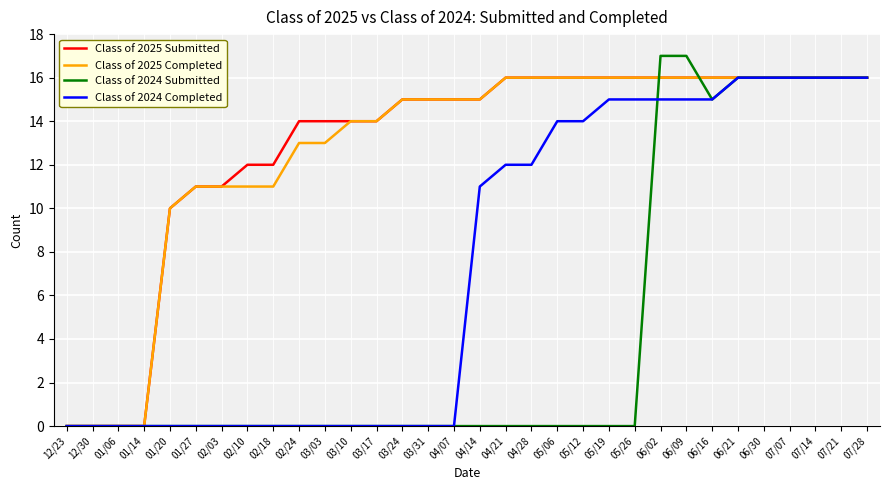

Does the chart display data point markers on the line(s)?

No